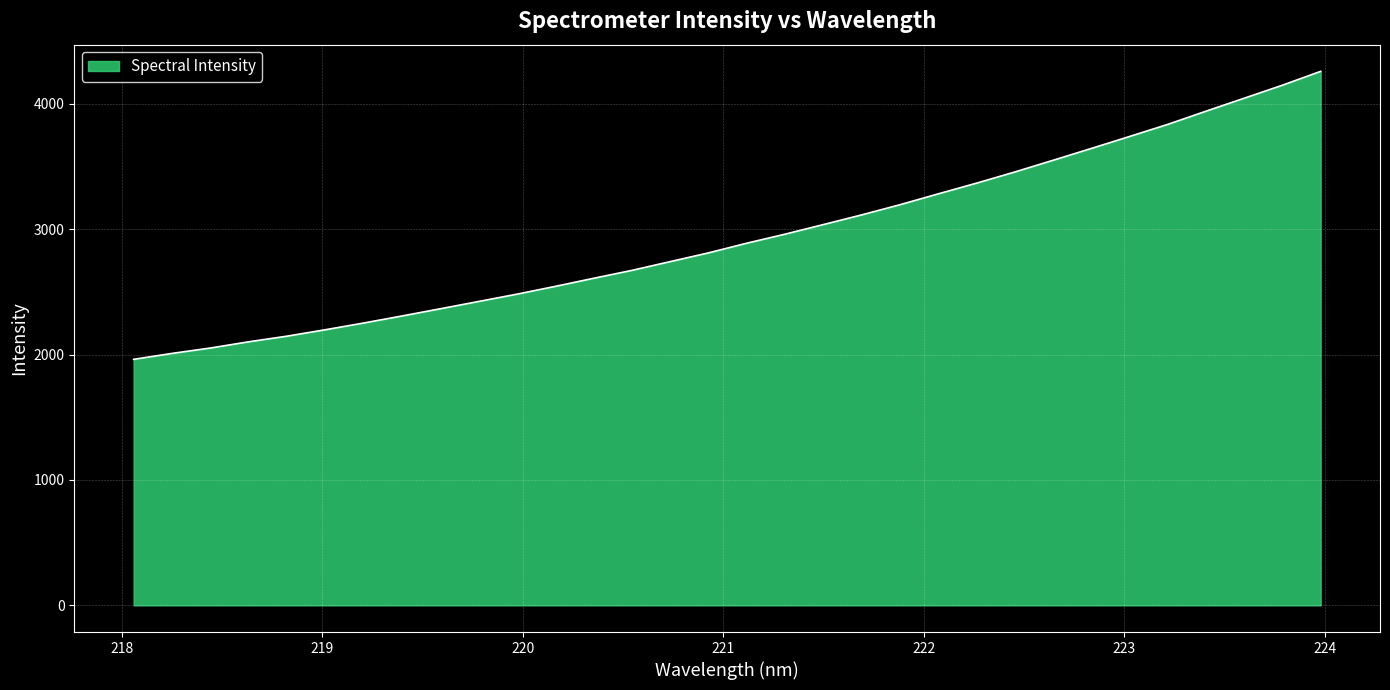

What is the average value?

2942.5